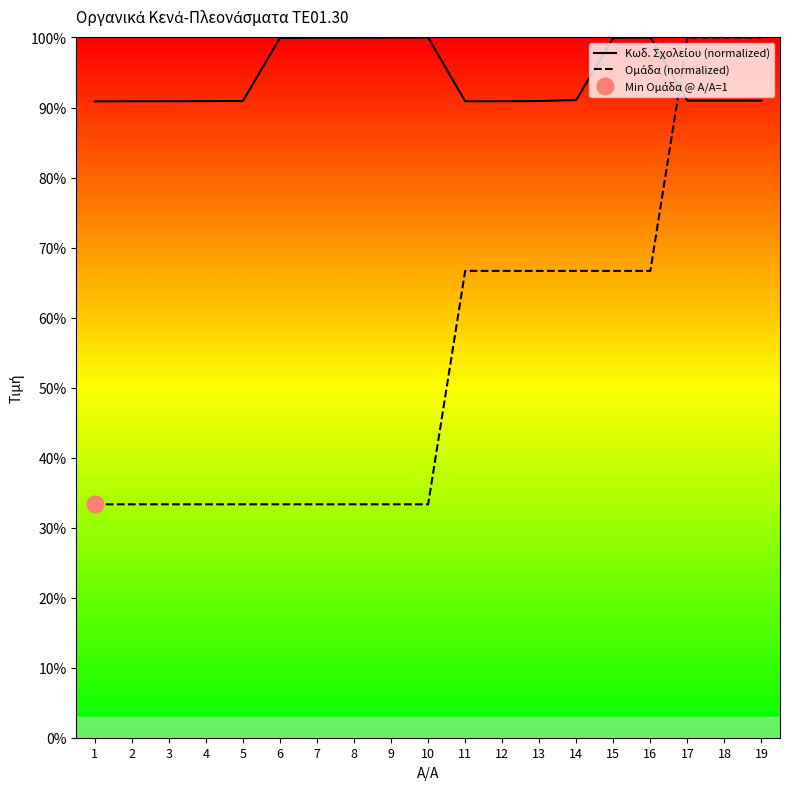

What is the maximum value shown in the chart?

100.0